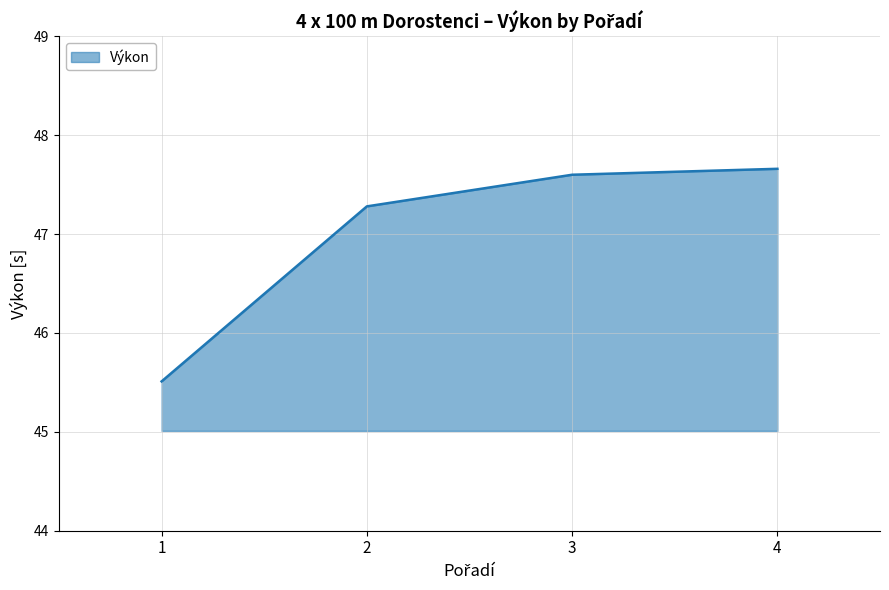

Rank the categories by value from highest to lowest.

4, 3, 2, 1